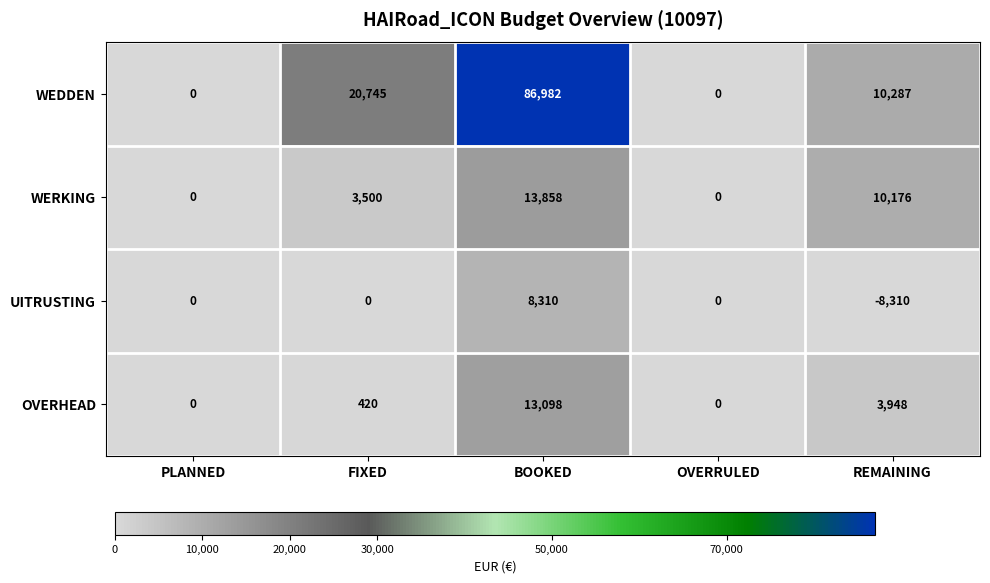

Which series has the largest total across all categories?

WEDDEN